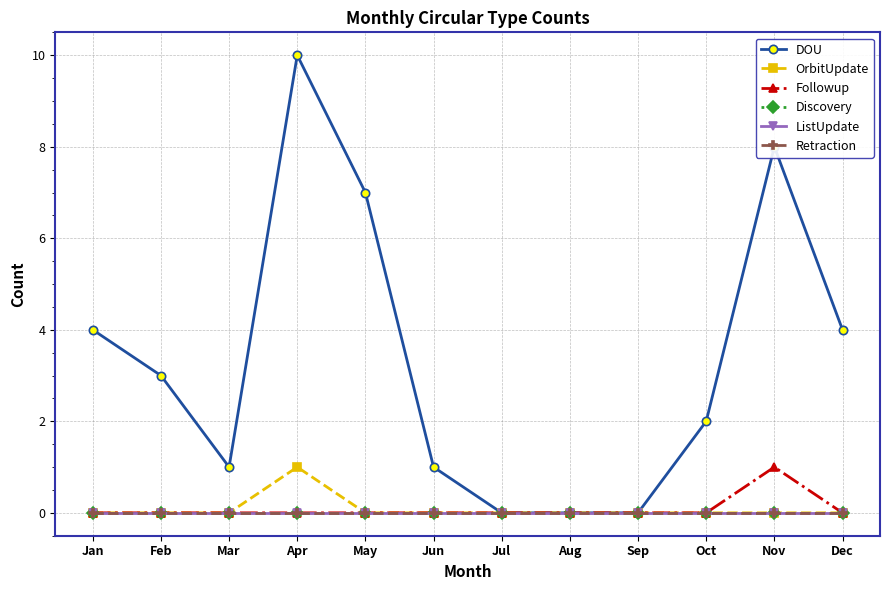

What are all the series names shown in the legend?

DOU, OrbitUpdate, Followup, Discovery, ListUpdate, Retraction